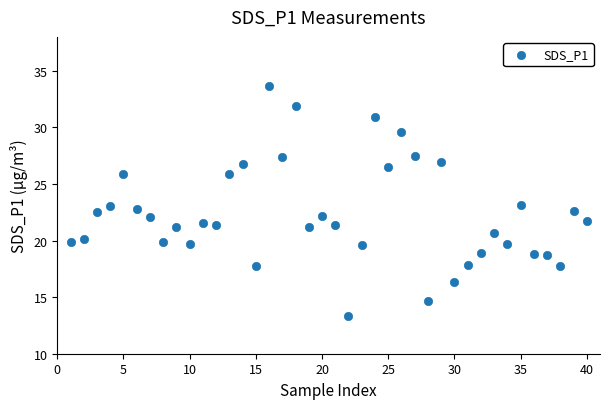

What is the range of X values (max minus min)?

39.0